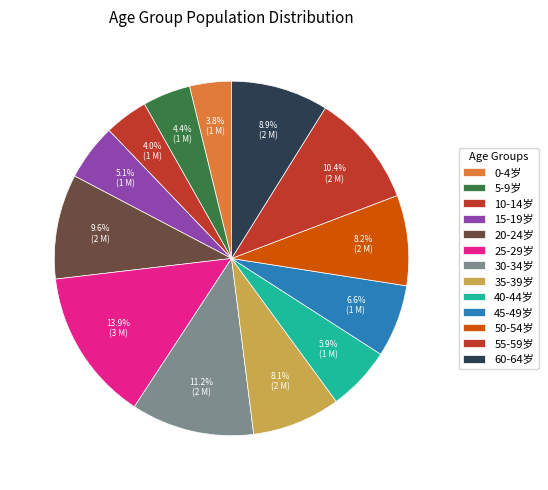

To the nearest percent, what is the average slice percentage?

8%